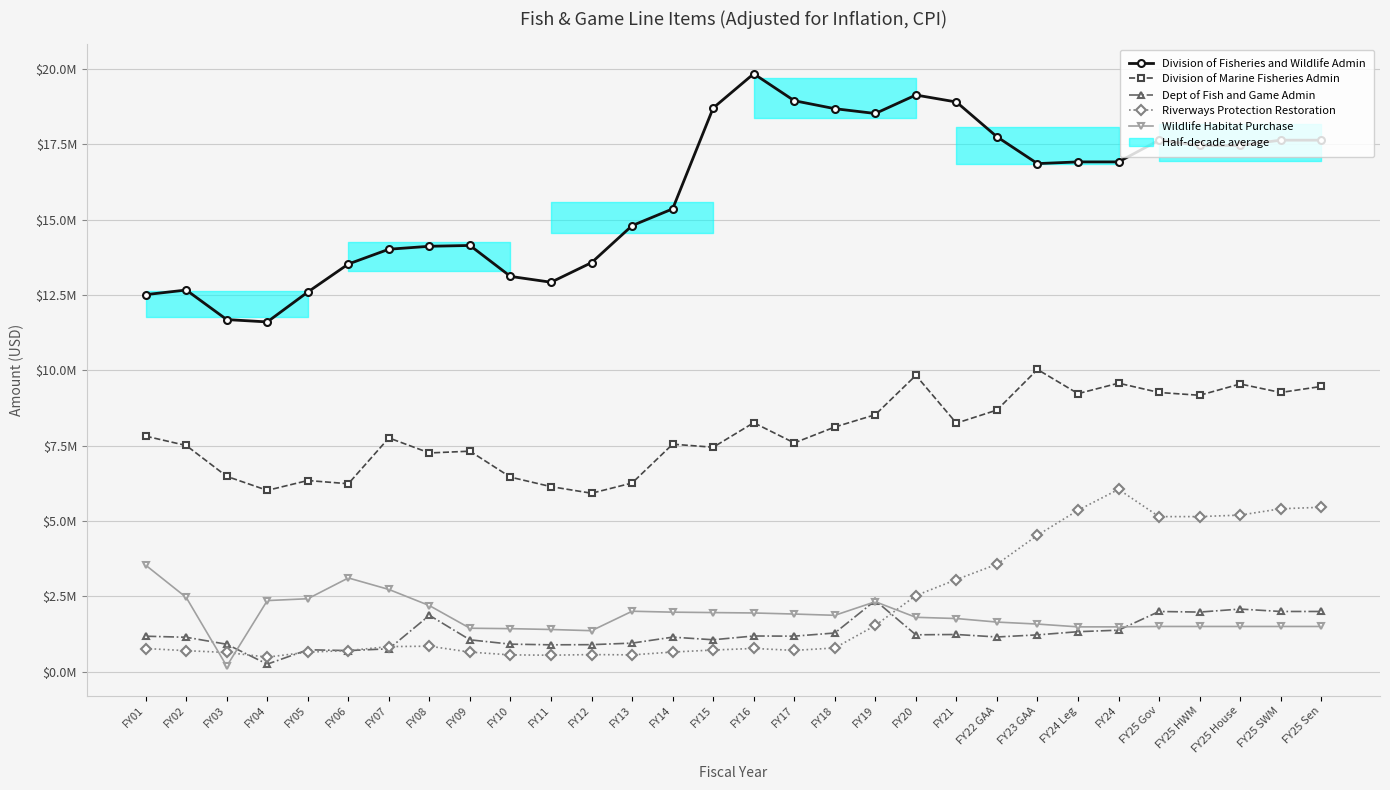

Reading right to left, extract all data points from this chart.

Division of Fisheries and Wildlife Admin: 17641649	17641649	17465233	17465233	17641649	16920103	16920103	16863555	17753945	18908194	19140055	18526660	18686499	18951205	19845983	18709758	15360855	14804979	13577052	12926077	13119098	14146492	14119205	14021496	13530523	12600818	11608623	11686389	12667521	12513510
Division of Marine Fisheries Admin: 9466449	9266449	9548785	9173785	9266449	9575580	9228647	10030382	8682800	8248715	9834673	8529070	8120051	7592211	8263203	7449094	7550414	6261639	5922299	6141356	6455781	7318199	7259085	7758031	6237611	6344252	6017332	6482899	7507517	7816978
Dept of Fish and Game Admin: 1997635	1997635	2077659	1977659	1997635	1377074	1326365	1221046	1151187	1233652	1223347	2360739	1283265	1178418	1183690	1058510	1145466	947447	895868	890951	912992	1056664	1869845	757920	699856	726294	249371	909900	1141584	1176423
Riverways Protection Restoration: 5456476	5406476	5196476	5146476	5146475	6051503	5357637	4528716	3565768	3056965	2525604	1533395	786332	706185	770005	717767	651072	557283	566952	545852	556681	648643	845103	831508	701143	647445	482605	636976	696624	768292
Wildlife Habitat Purchase: 1500000	1500000	1500000	1500000	1500000	1486856	1486856	1579785	1645739	1763634	1804003	2321186	1870506	1912436	1948016	1960959	1974990	2005720	1359683	1399614	1427379	1441428	2192423	2728507	3110465	2420975	2359054	183245	2464206	3534660